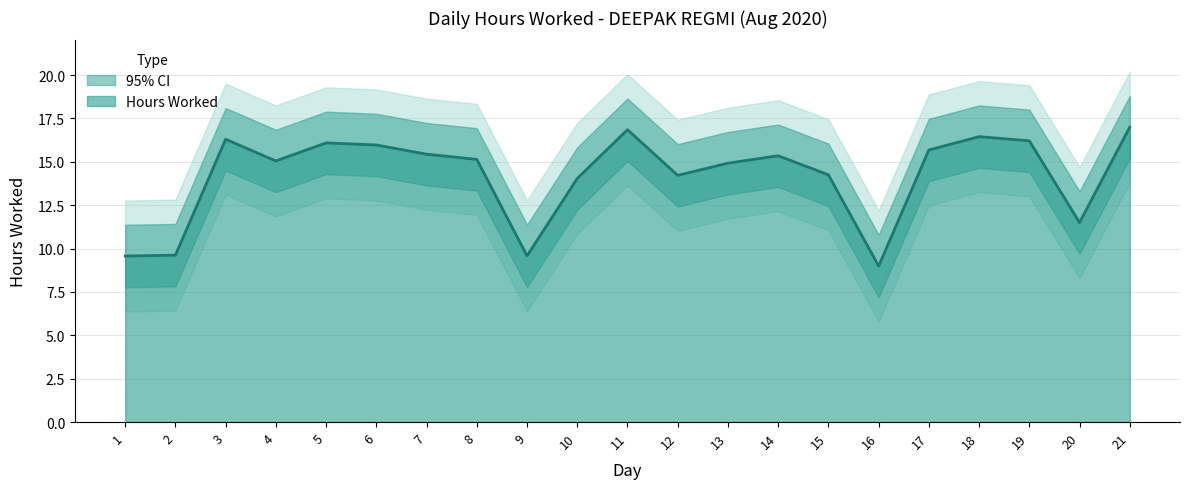

True or false: the data shows 15.4 at 7.

True